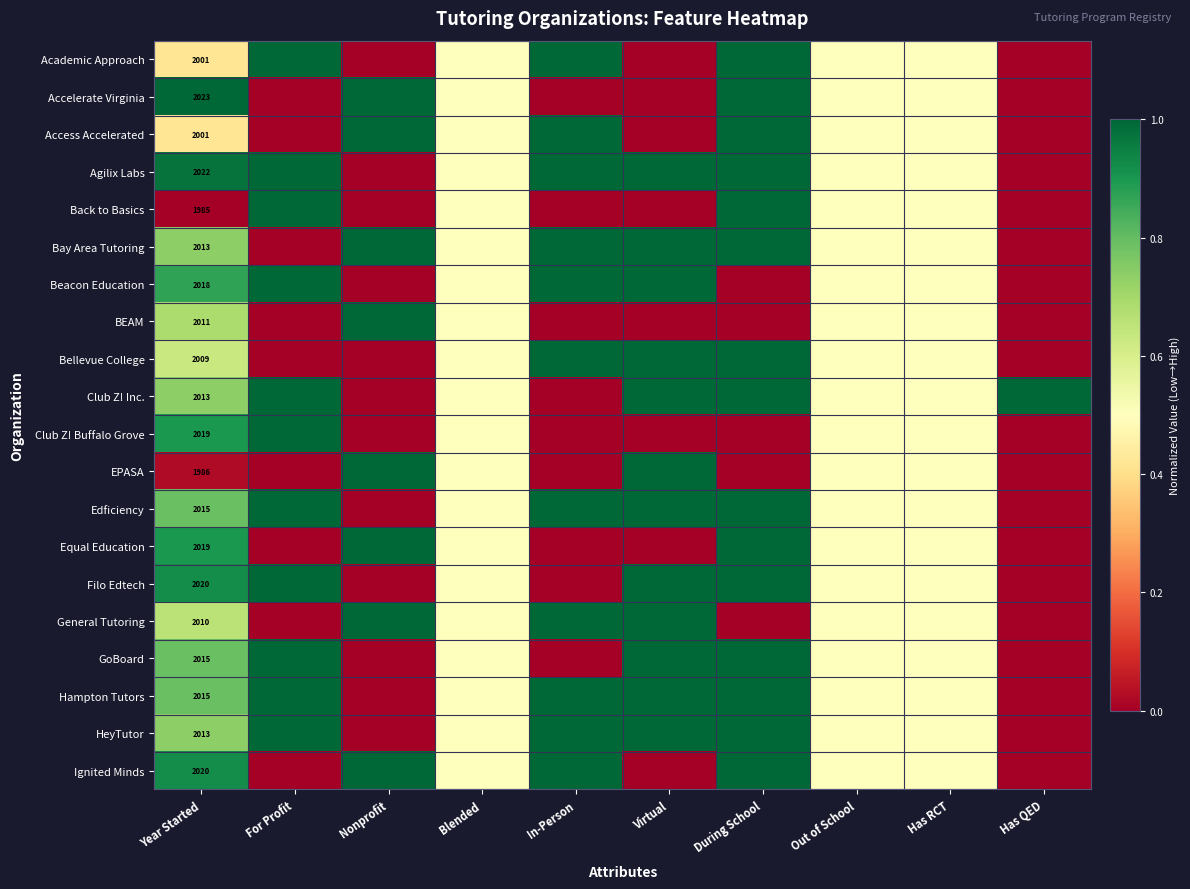

What is the maximum value for Bellevue College?

1.0